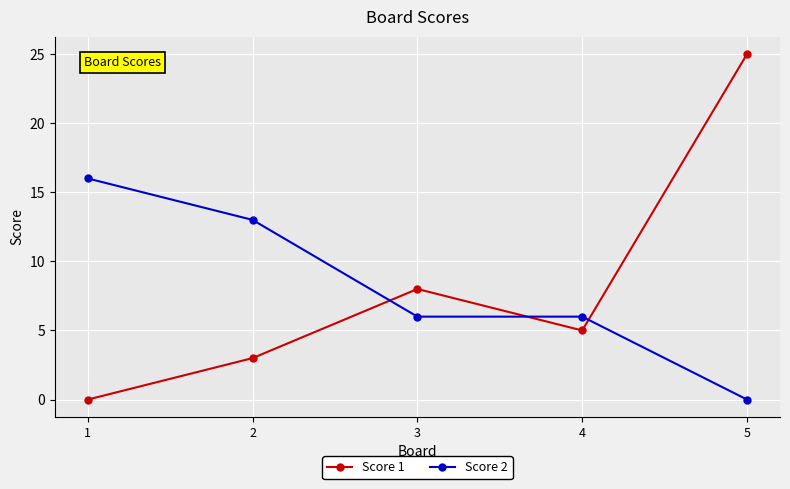

At which category does Score 1 reach its first local valley?

4